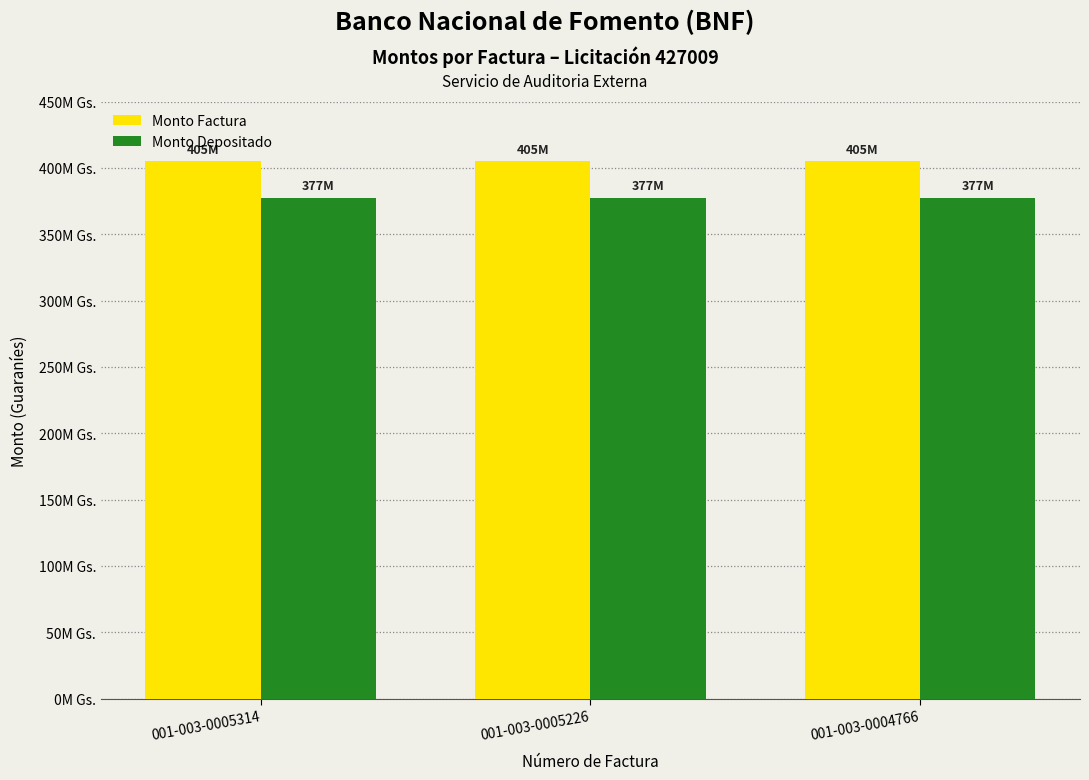

True or false: monto_depositado_proveedor has a value of 596552712 at 001-003-0005226.

False